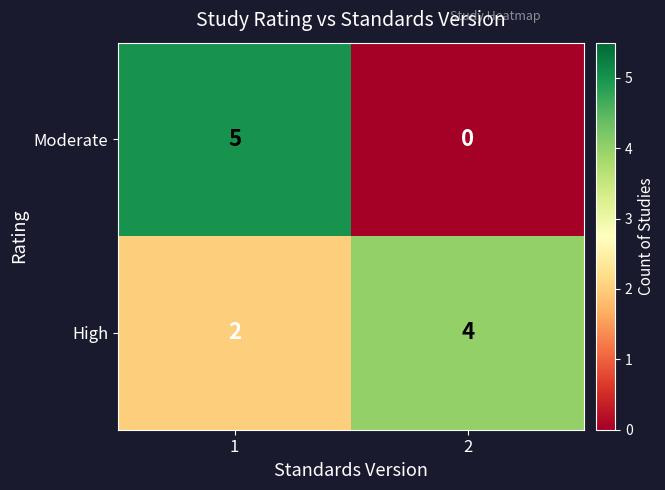

Reading right to left, extract all data points from this chart.

Moderate: 2=0	1=5
High: 2=4	1=2